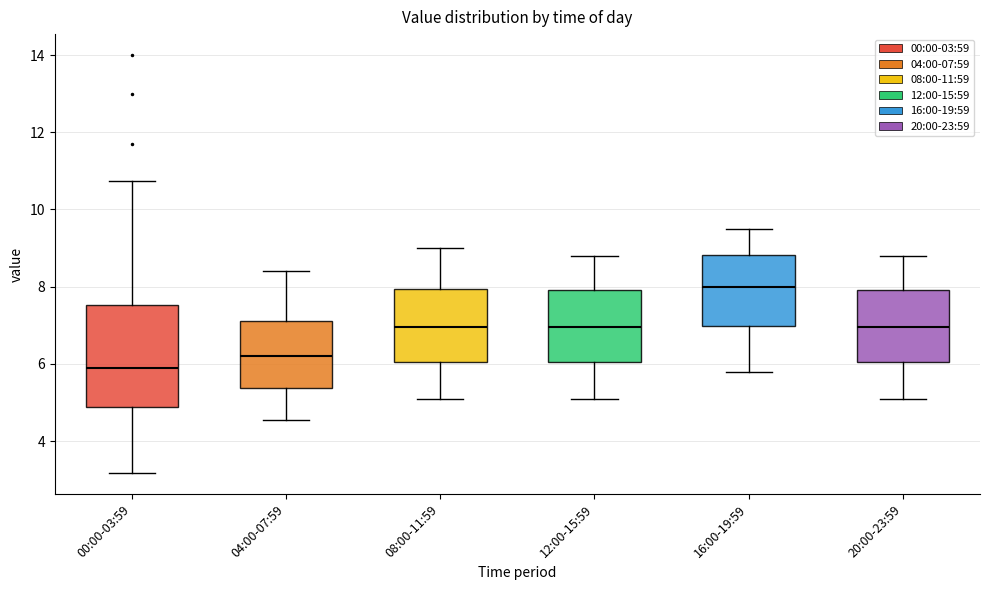

Where does the median line of the box for 08:00-11:59 sit on the y-axis? The values are not printed on the chart, so give them approximately, as read against the axis.

7.0